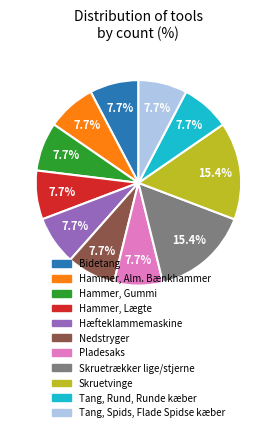

Count the number of slices in the pie.

11